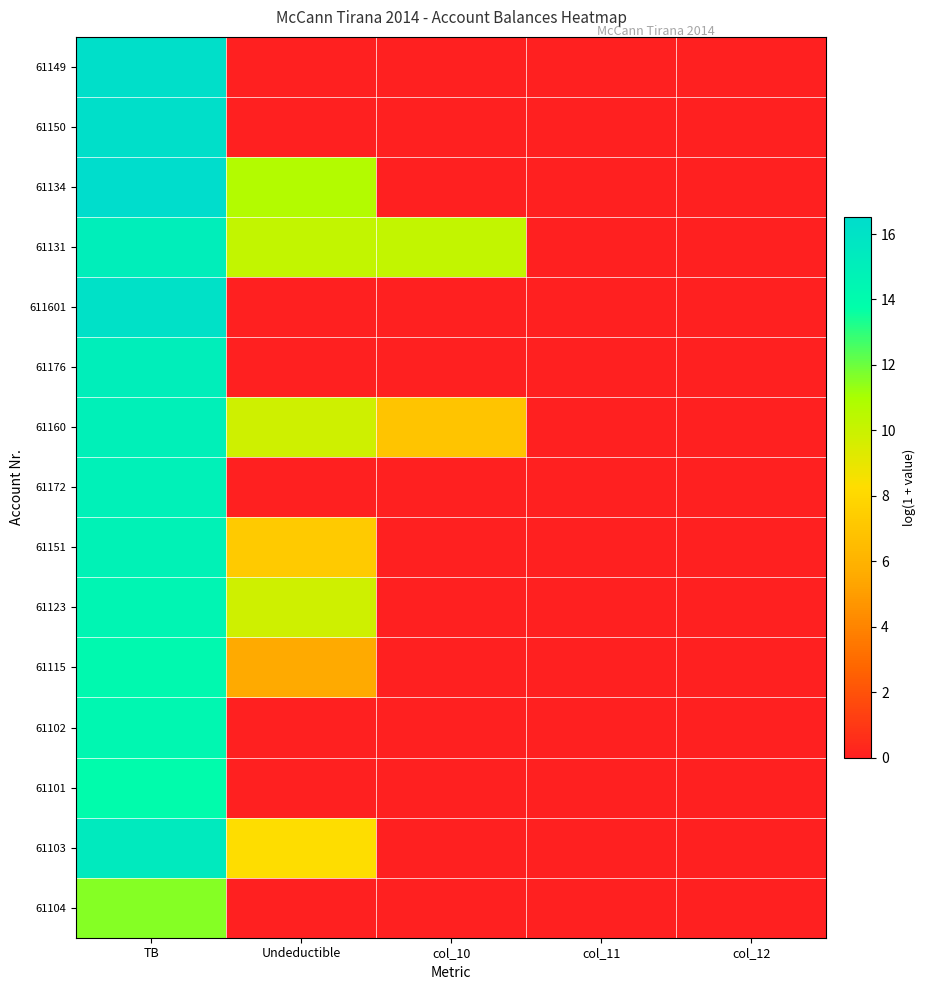

What is the greatest value displayed?

16.5